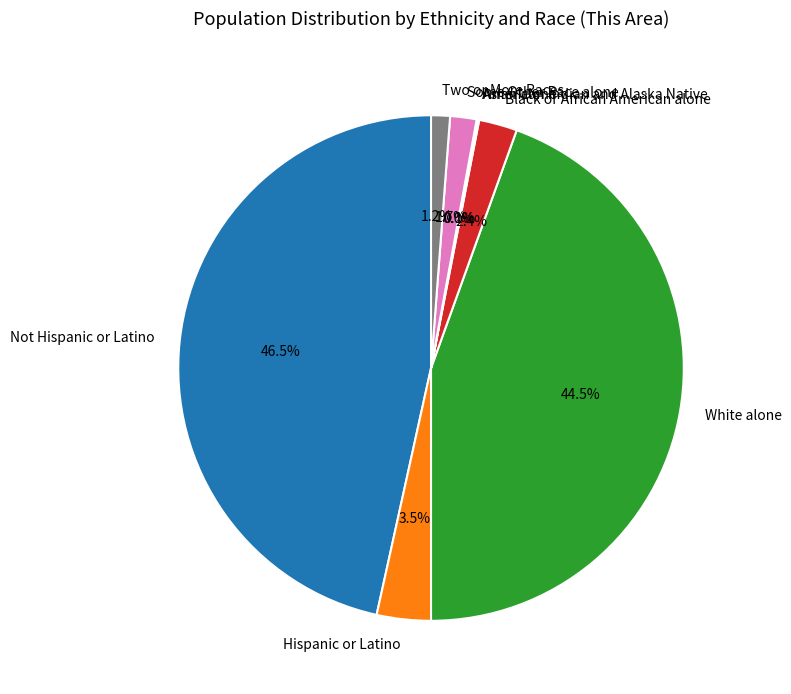

Combined, what portion of the pie is White alone and Two or More Races?

45.7%